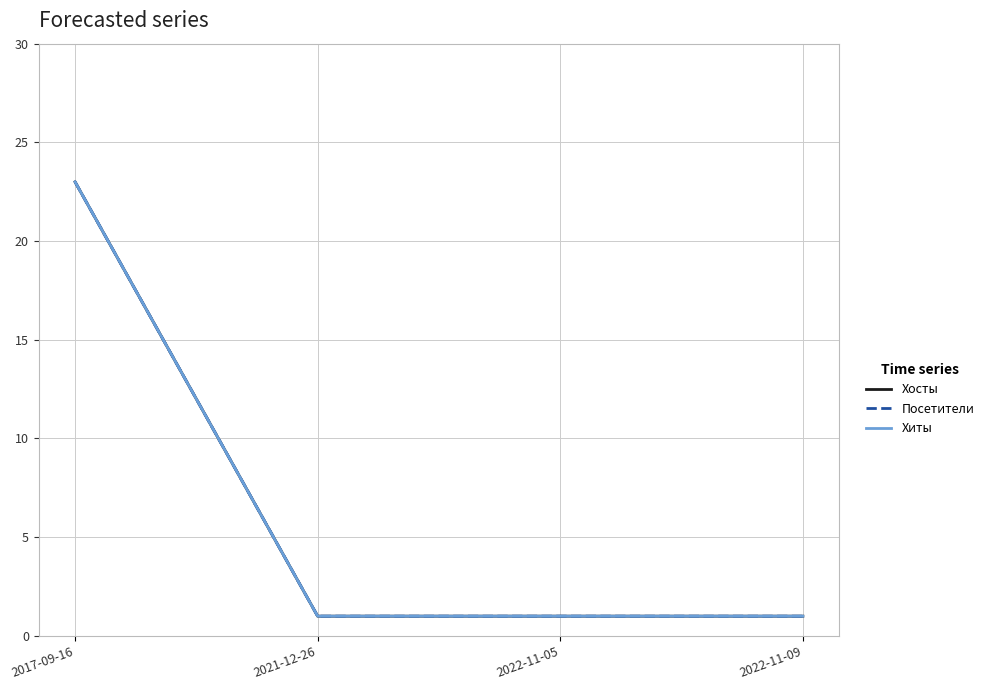

At which category is the sum across all series the highest?

2017-09-16